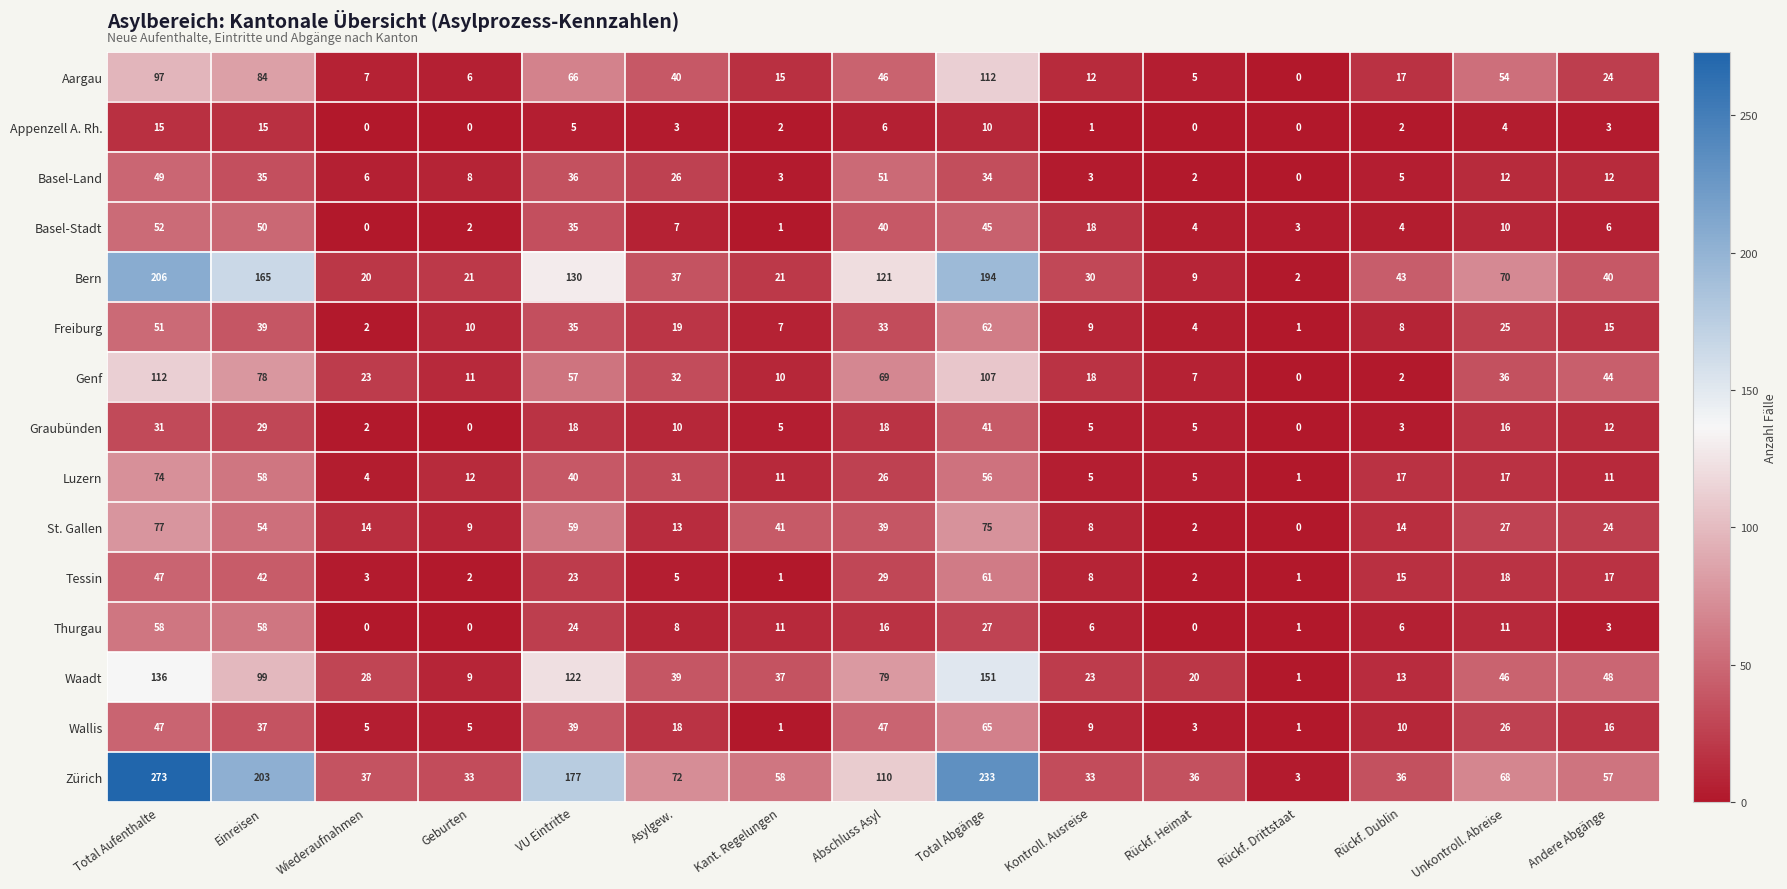

Which series has the widest spread of values?

Zürich